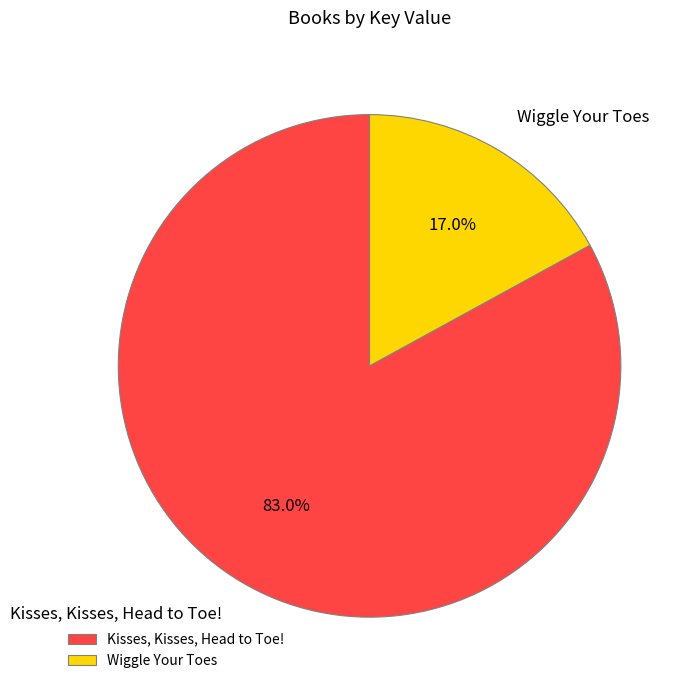

Do Wiggle Your Toes and Kisses, Kisses, Head to Toe! together represent more than half of the pie?

Yes